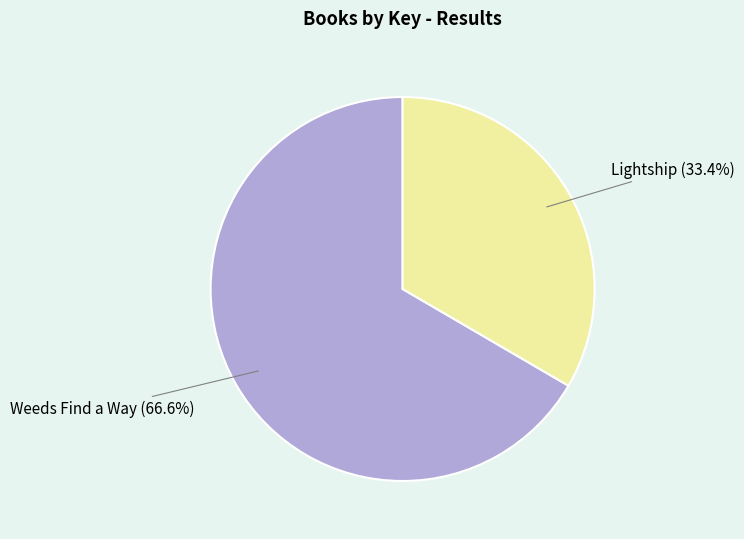

Is there a majority slice in this chart?

Yes